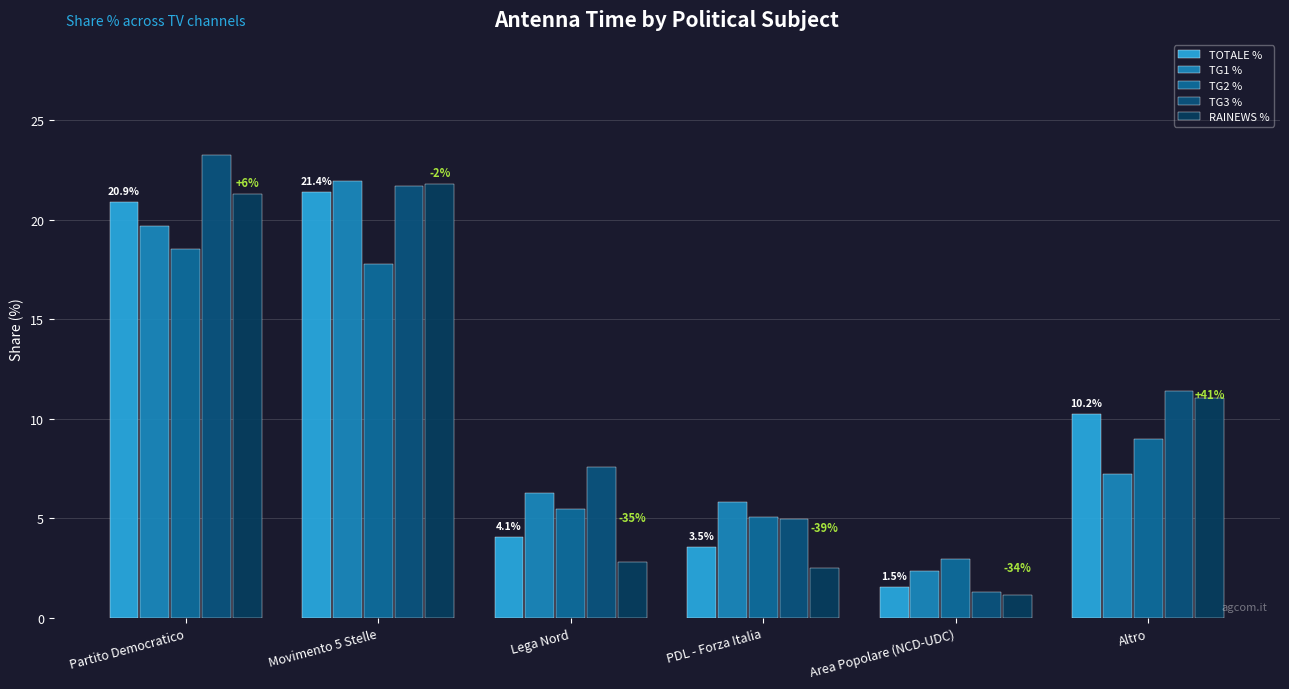

Reading left to right, list all the values displayed in this chart.

TOTALE %: 20.9	21.4	4.1	3.5	1.5	10.2
TG1 %: 19.7	21.9	6.3	5.8	2.3	7.2
TG2 %: 18.5	17.8	5.5	5.1	2.9	9.0
TG3 %: 23.2	21.7	7.6	4.9	1.3	11.4
RAINEWS %: 21.3	21.8	2.8	2.5	1.2	11.0